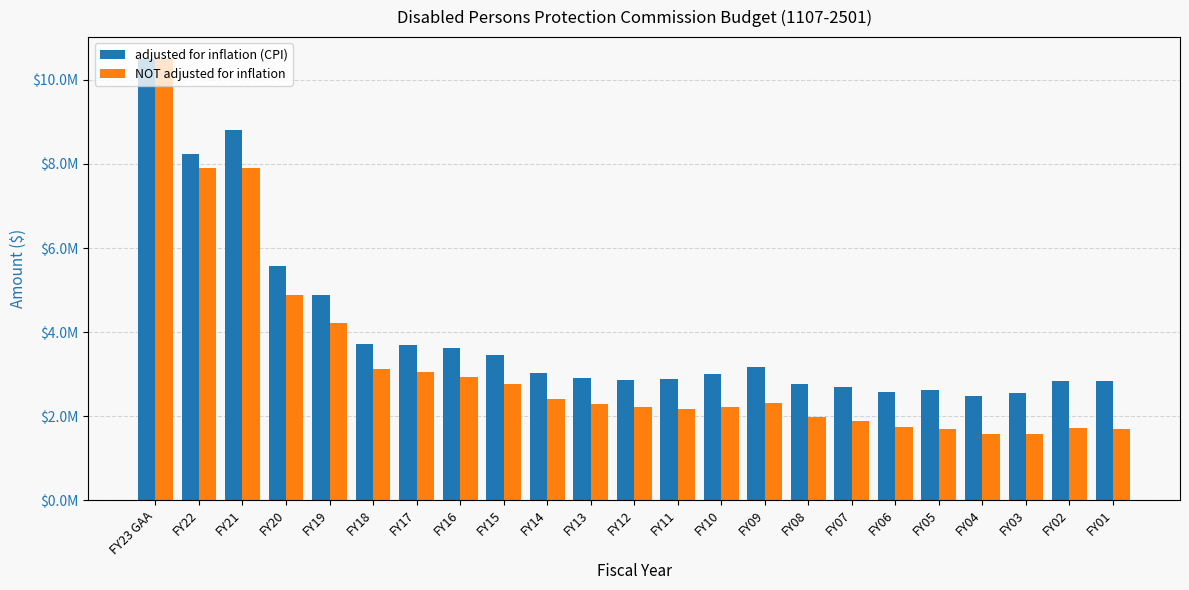

Does the chart contain stacked bars?

No